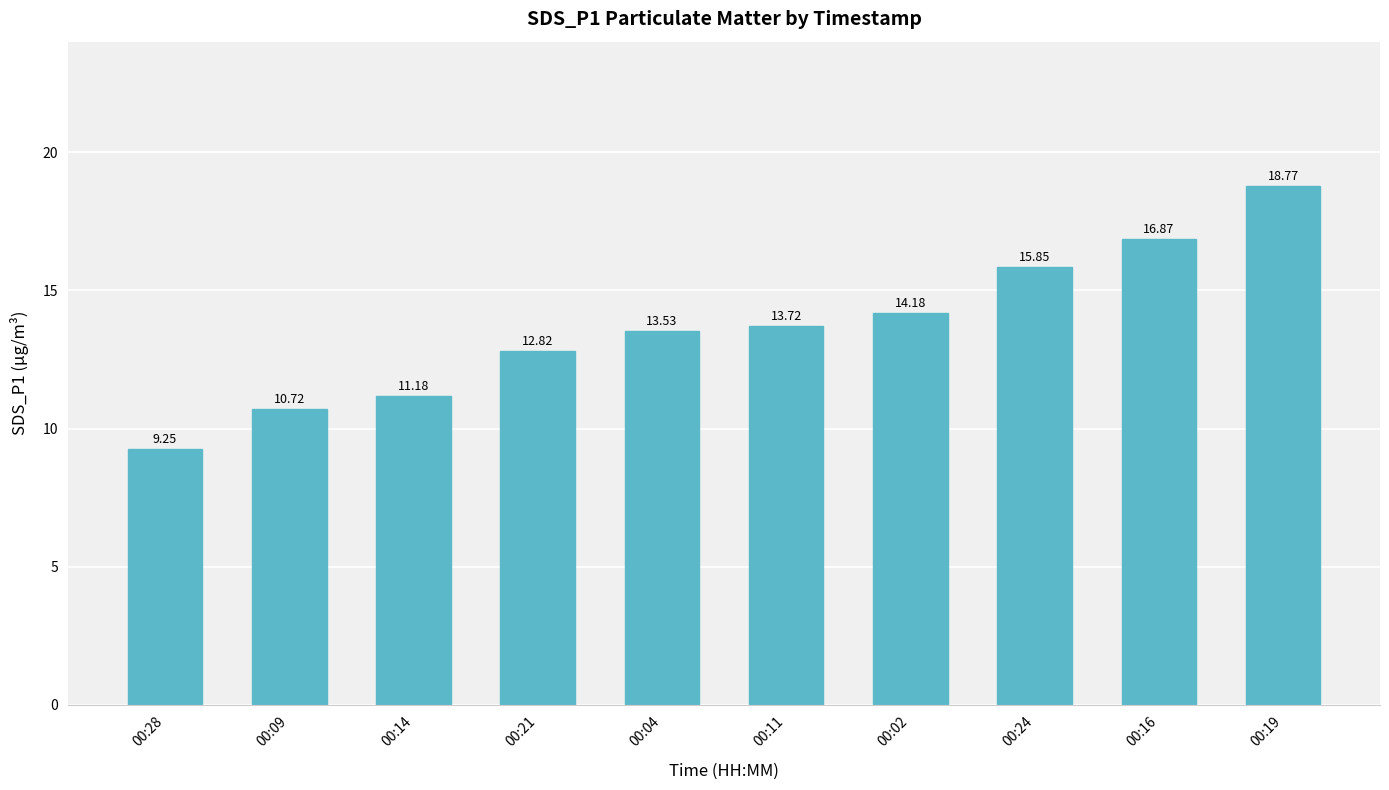

What is the label of the 6th bar from the left?

00:11